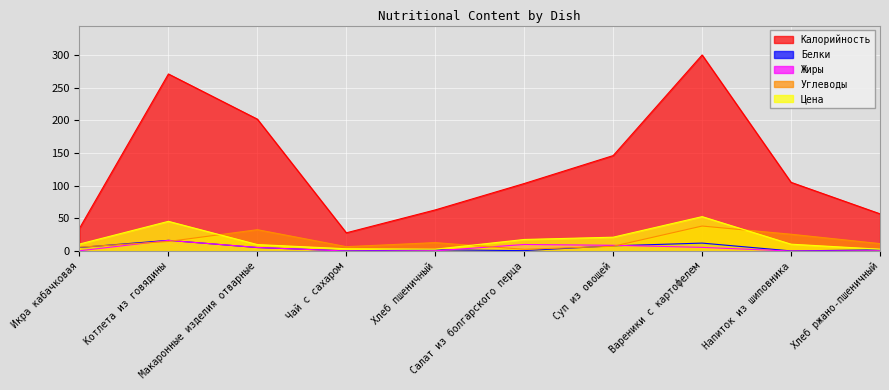

Where is the first local minimum for Белки?

Чай с сахаром